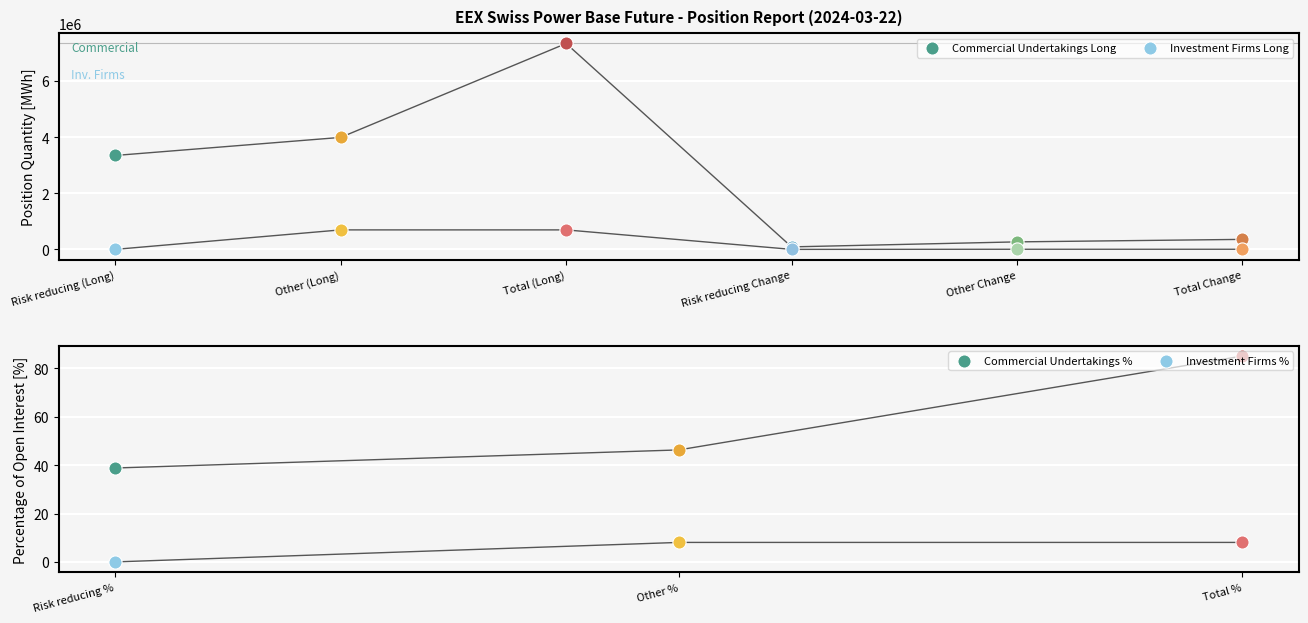

At which category is the sum across all series the highest?

Total (Long)